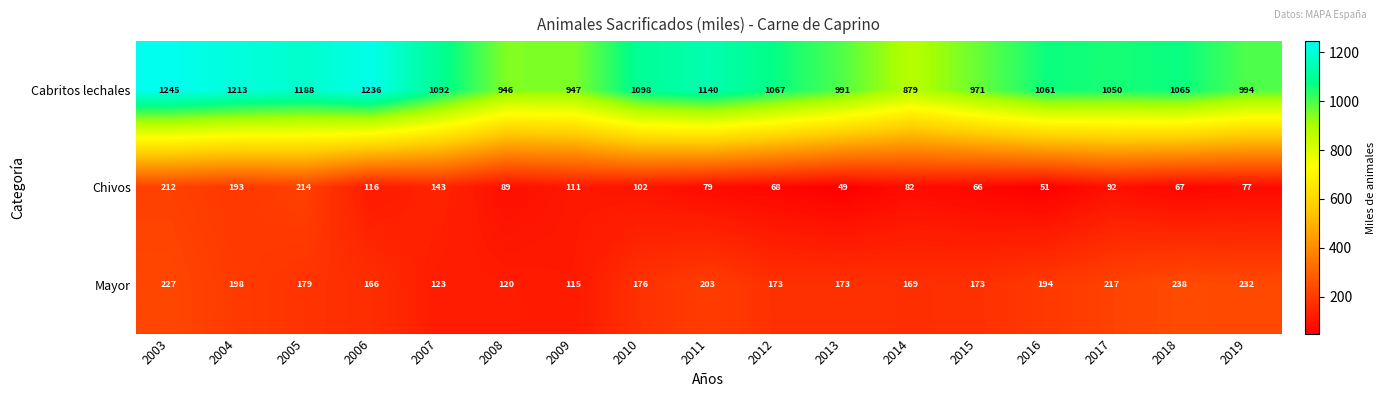

How many data points does each series have?

17